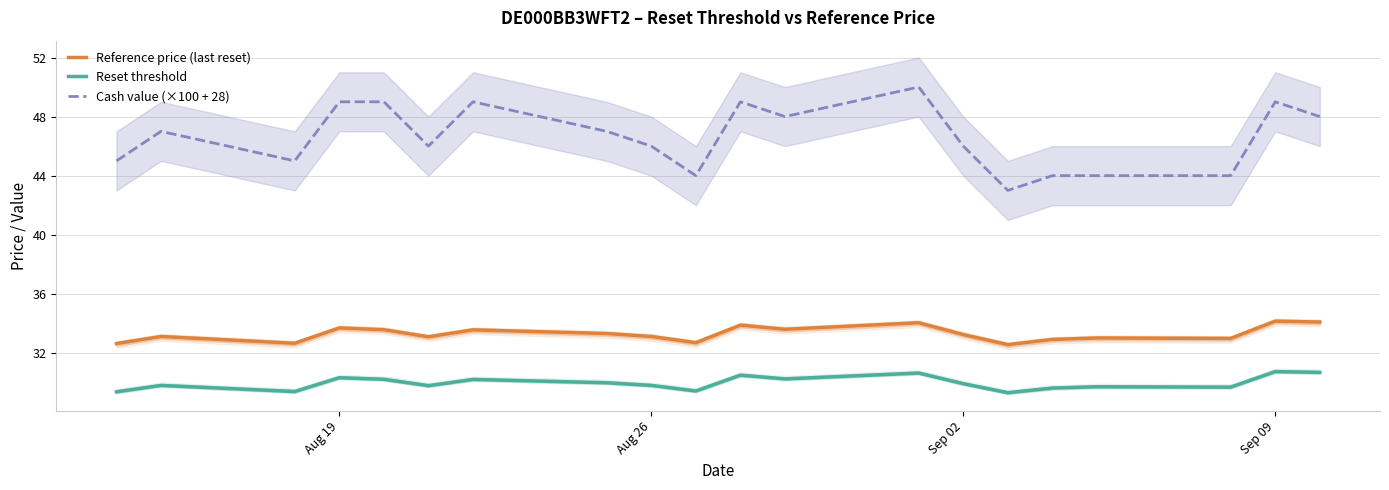

What is the maximum value for Reset threshold?

30.7